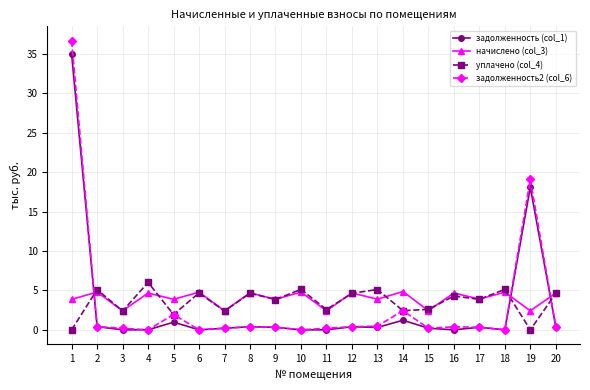

What is the greatest value displayed?

36.7